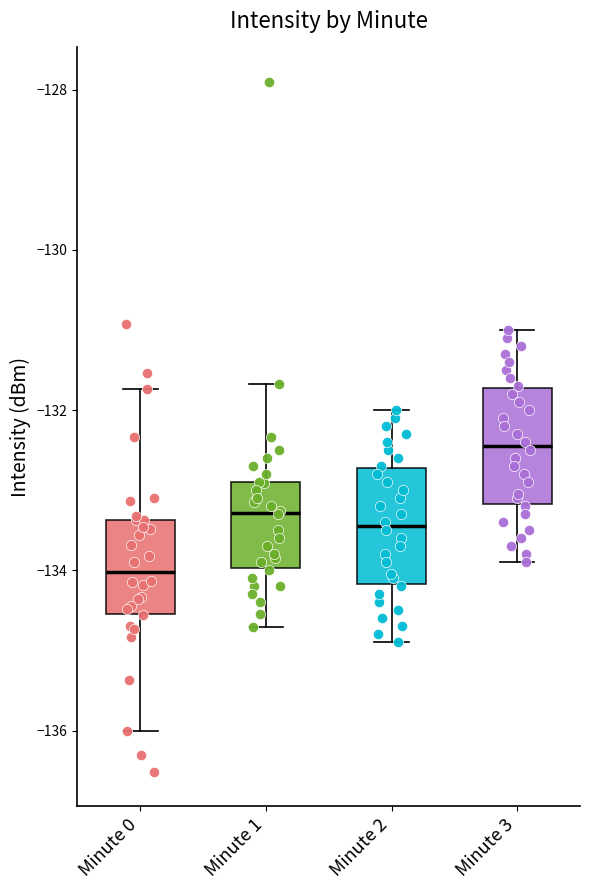

Which box's median line is the highest?

Minute 3